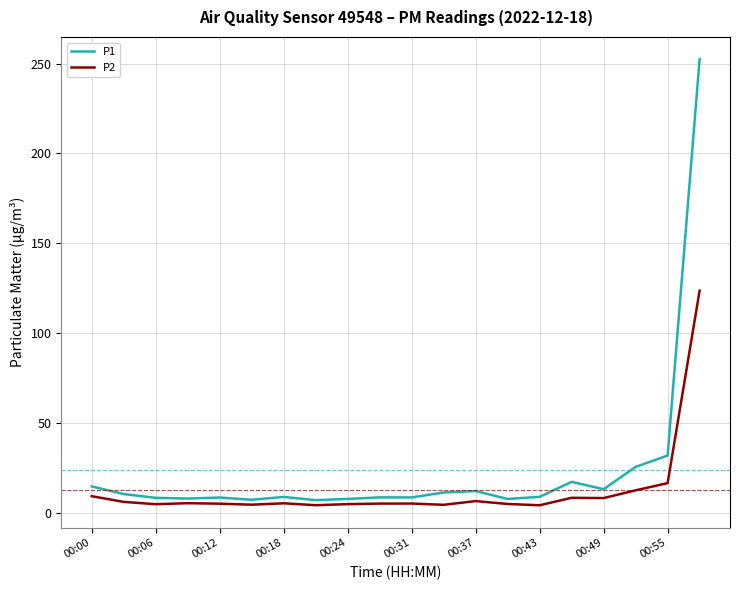

Rank the series by their average value, from highest to lowest.

P1, P2